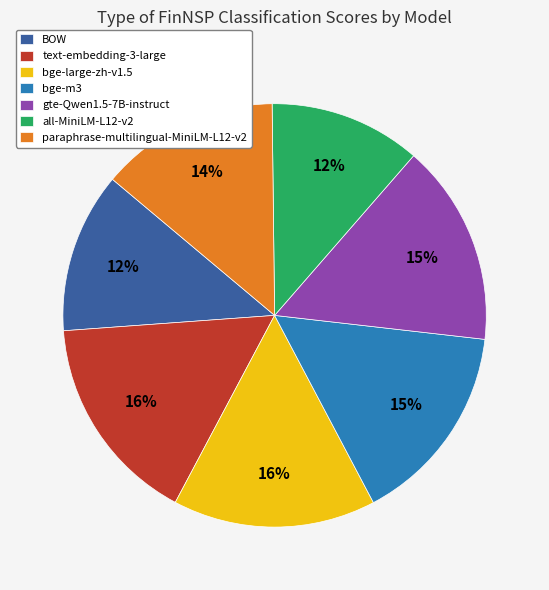

Which has a higher value, paraphrase-multilingual-MiniLM-L12-v2 or text-embedding-3-large?

text-embedding-3-large